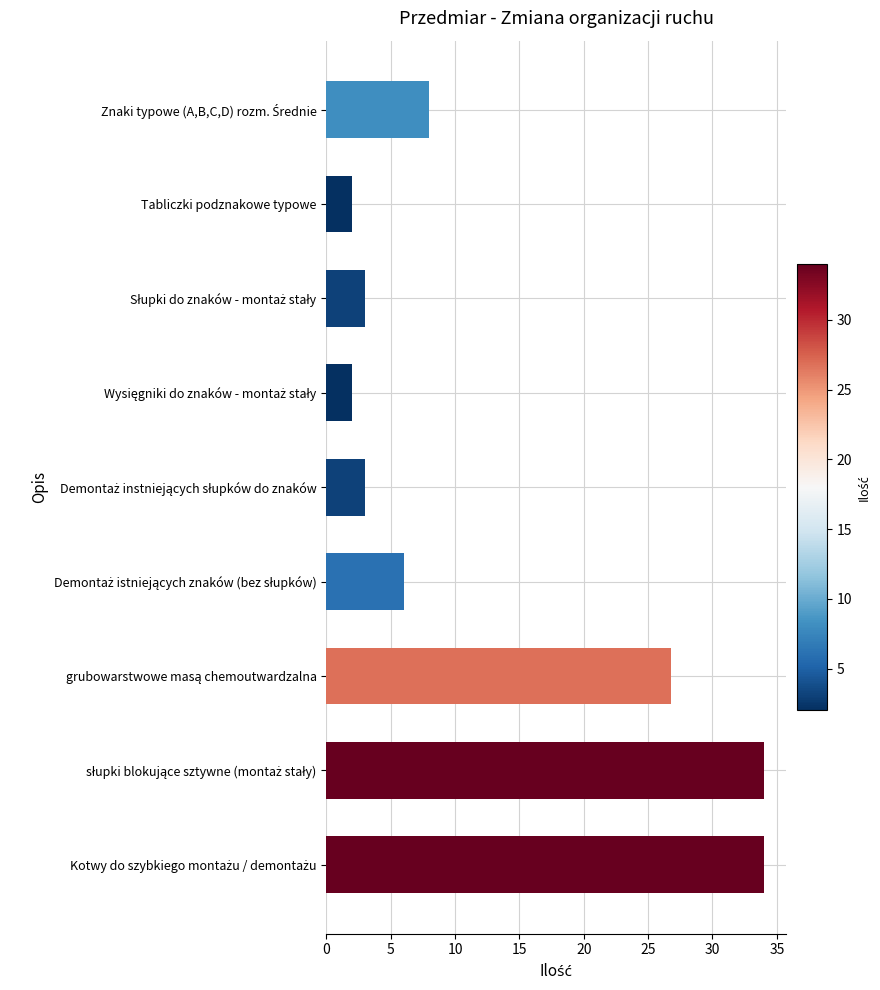

What is the difference between the second highest and second lowest values?

32.0